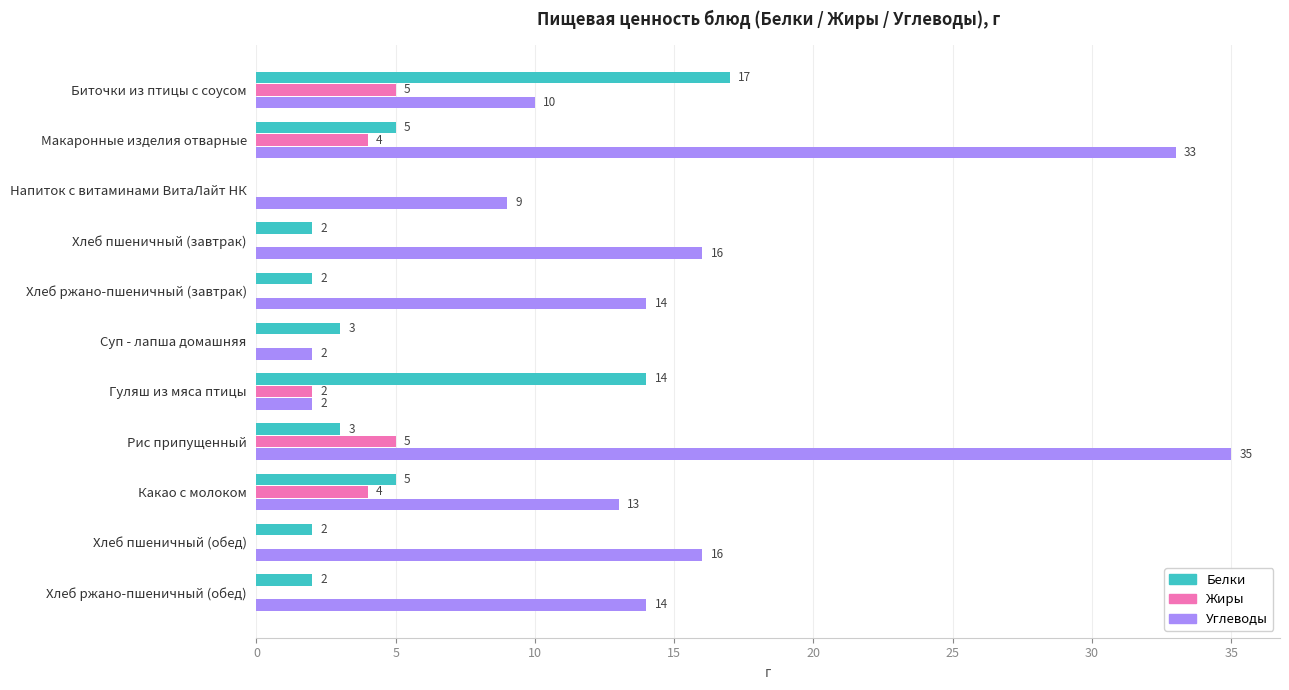

Which category has the highest value across all series?

Рис припущенный